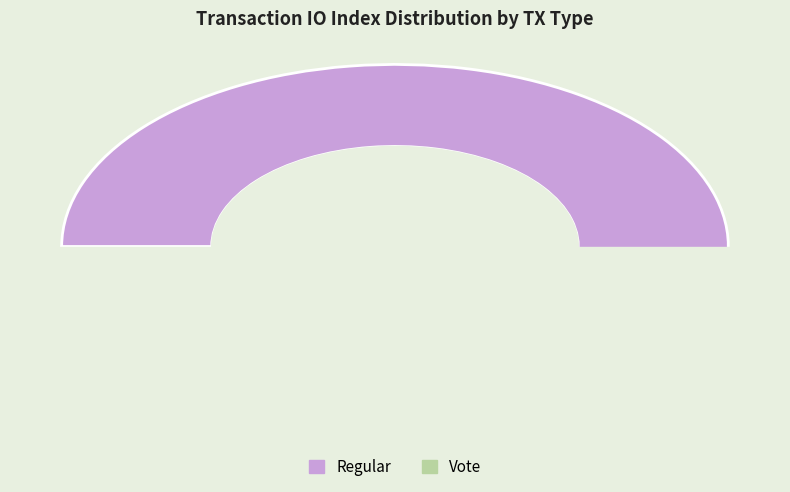

Which category has the smallest portion of the pie?

Vote (io_index=2)